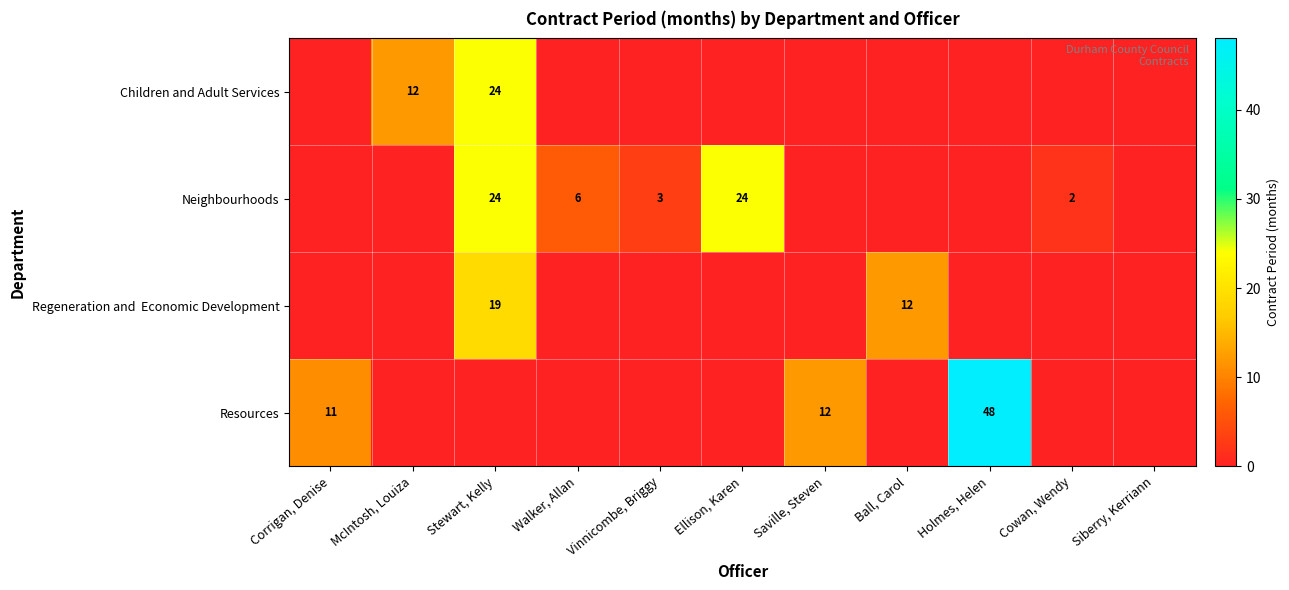

At which category does the chart reach its minimum across all series?

Corrigan, Denise